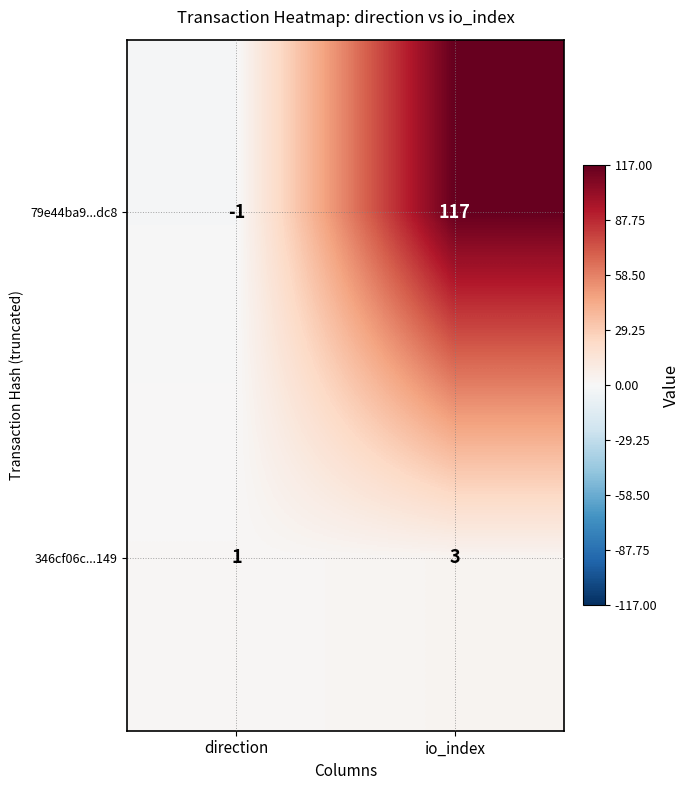

List the series in order of their peak value, highest first.

79e44ba9...dc8, 346cf06c...149